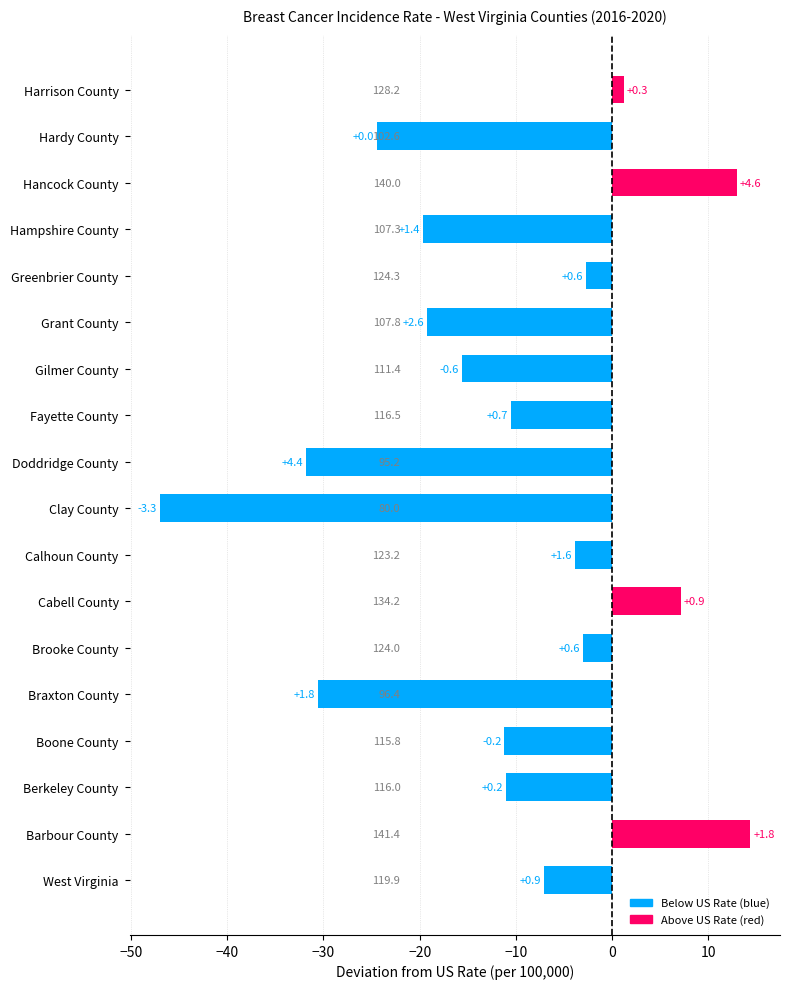

List the labels in order of value, largest first.

Barbour County, Hancock County, Cabell County, Harrison County, Greenbrier County, Brooke County, Calhoun County, West Virginia, Fayette County, Berkeley County, Boone County, Gilmer County, Grant County, Hampshire County, Hardy County, Braxton County, Doddridge County, Clay County